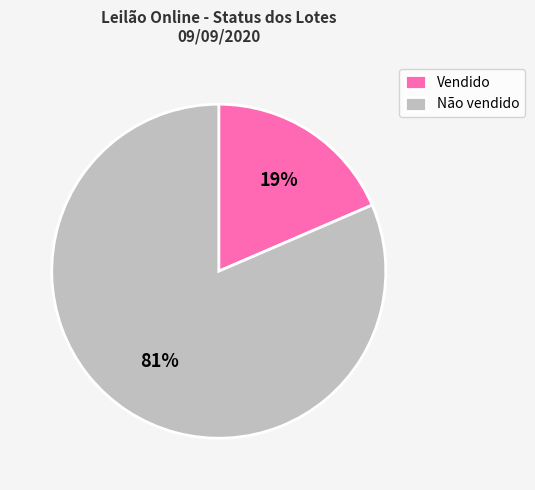

To the nearest percent, what portion does Não vendido represent?

81%